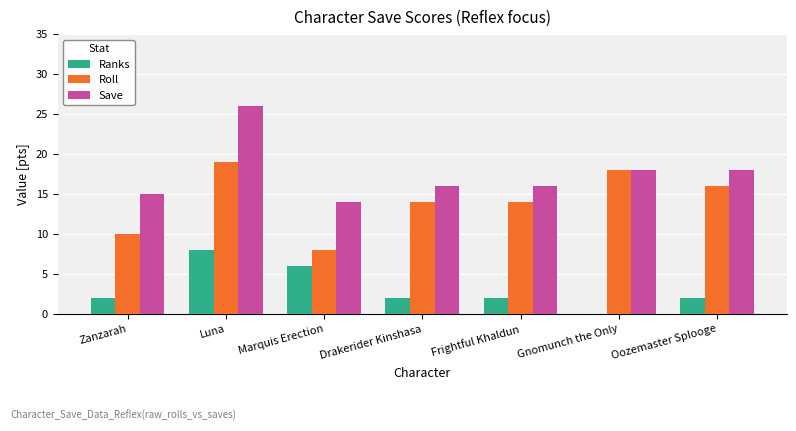

What is the sum of all Save values?

123